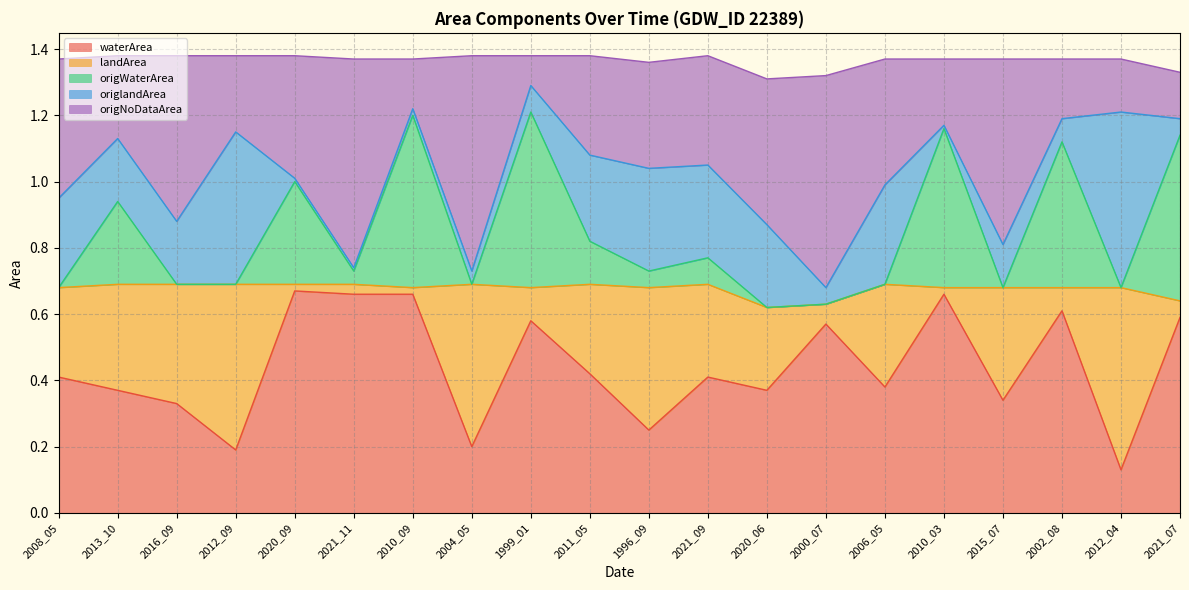

Which series changed the most between 2004_05 and 2021_07?

origNoDataArea